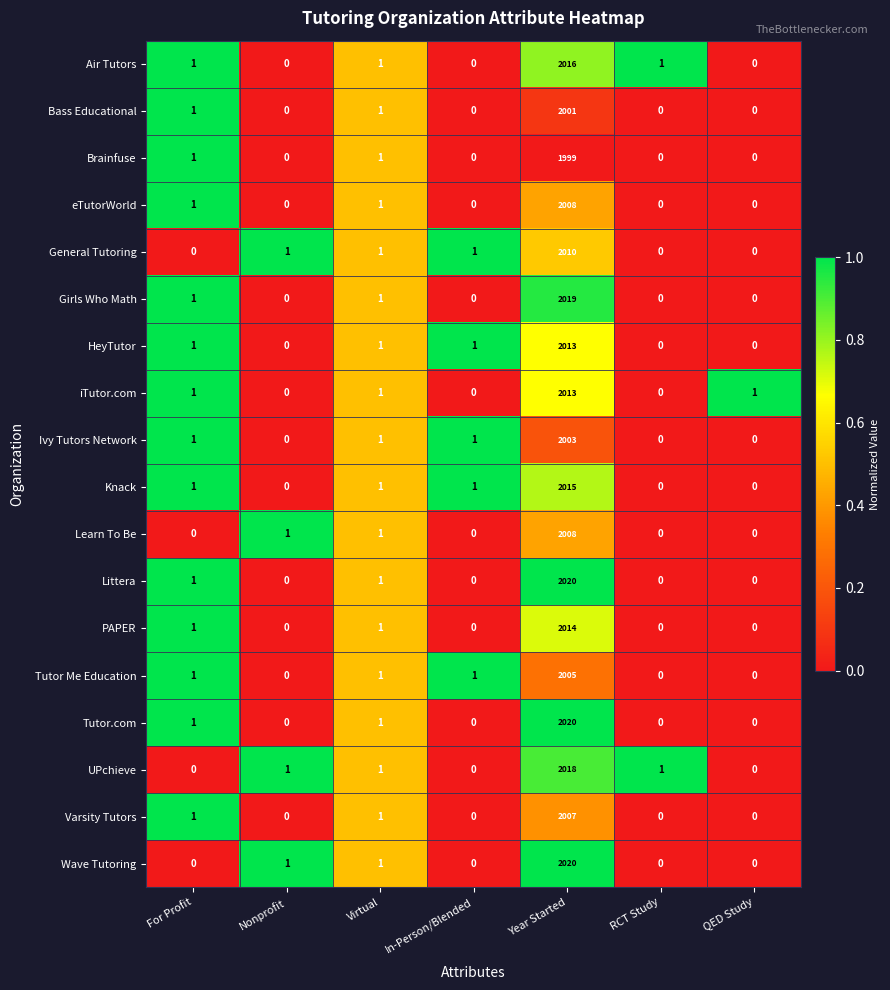

How many series are shown in this chart?

18